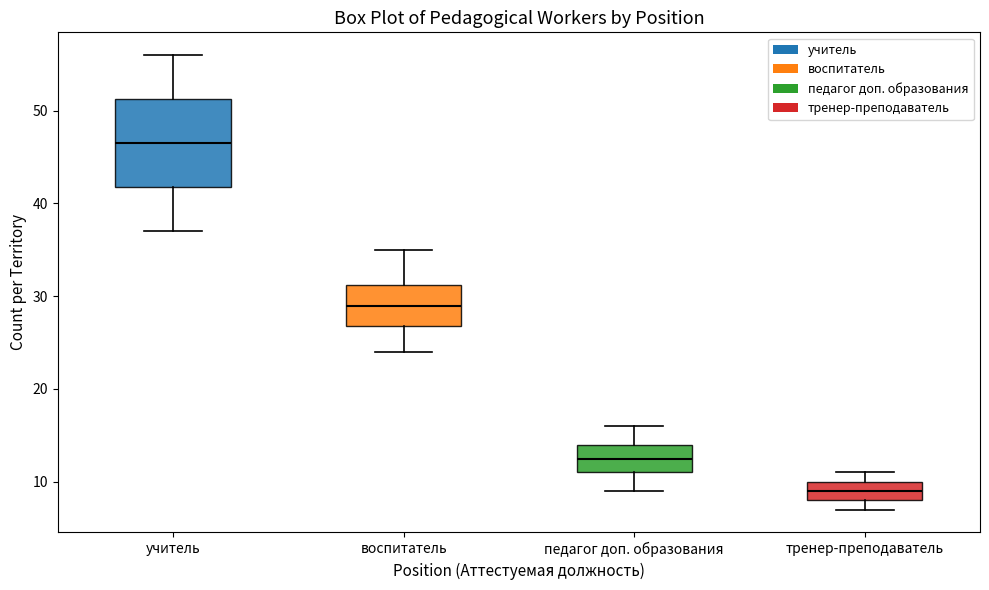

Which box has the lowest median line?

тренер-преподаватель